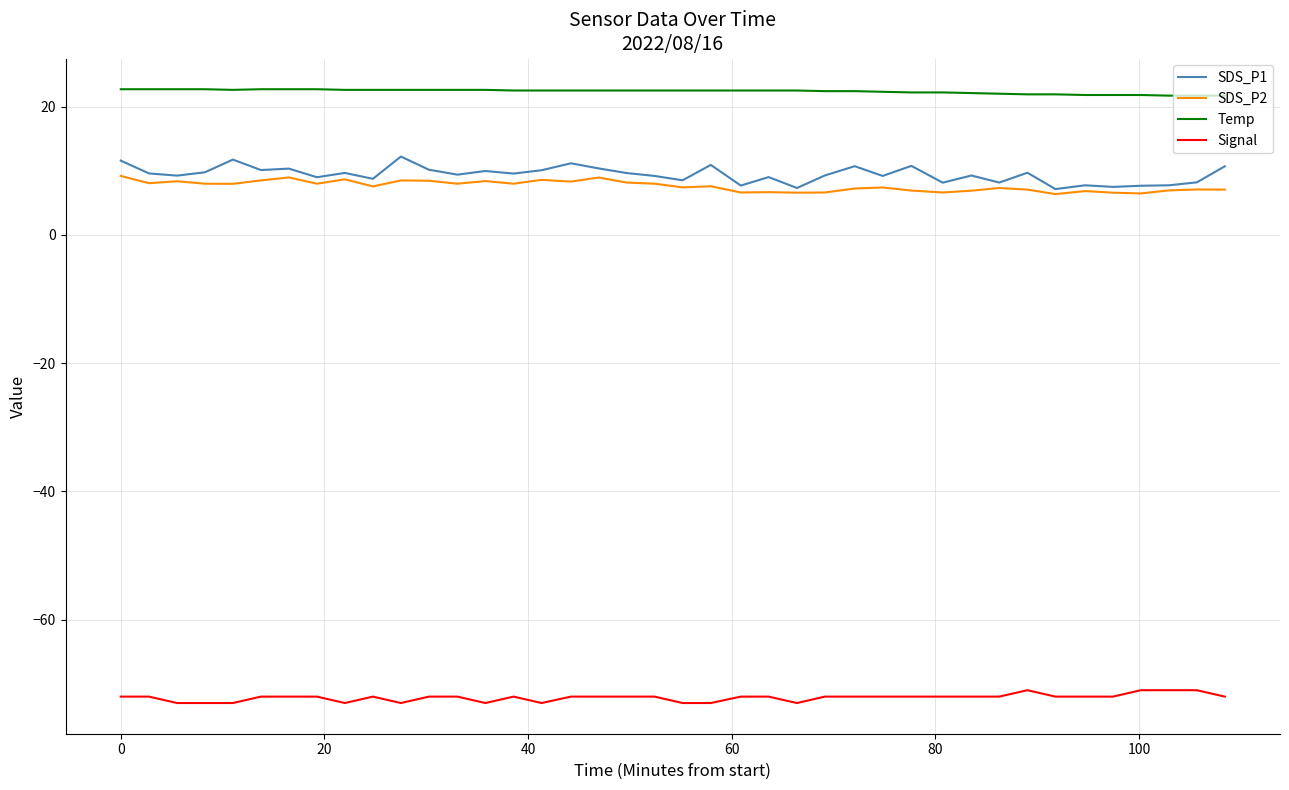

What is the maximum value for Signal?

-71.0